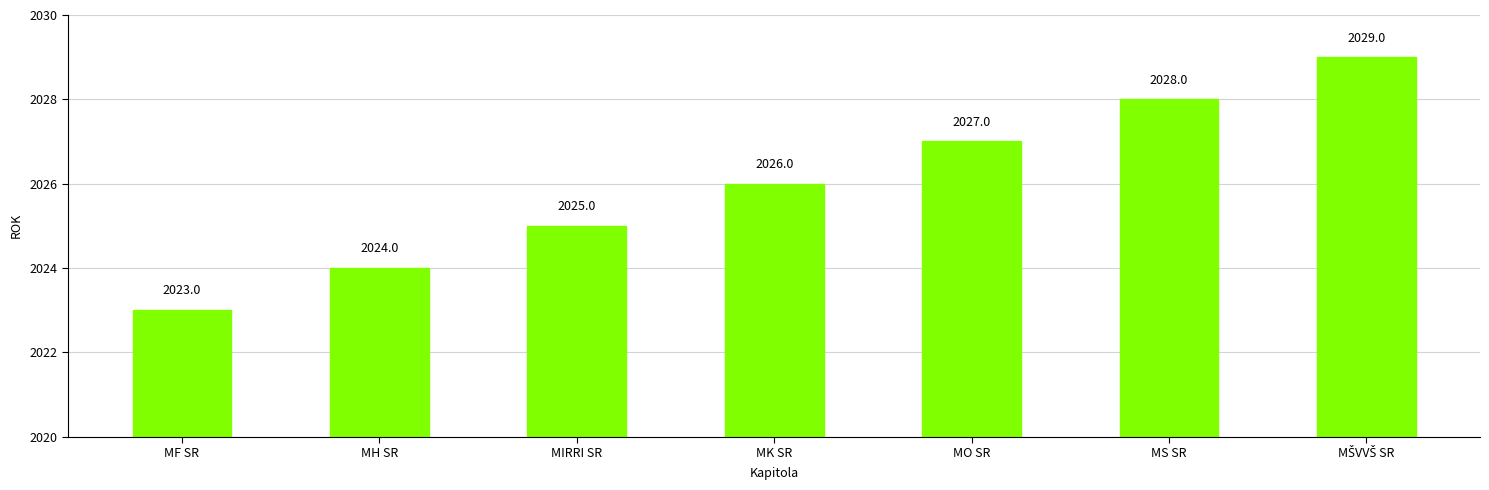

What is the ratio of the value at MIRRI SR to the value at MF SR?

1.0